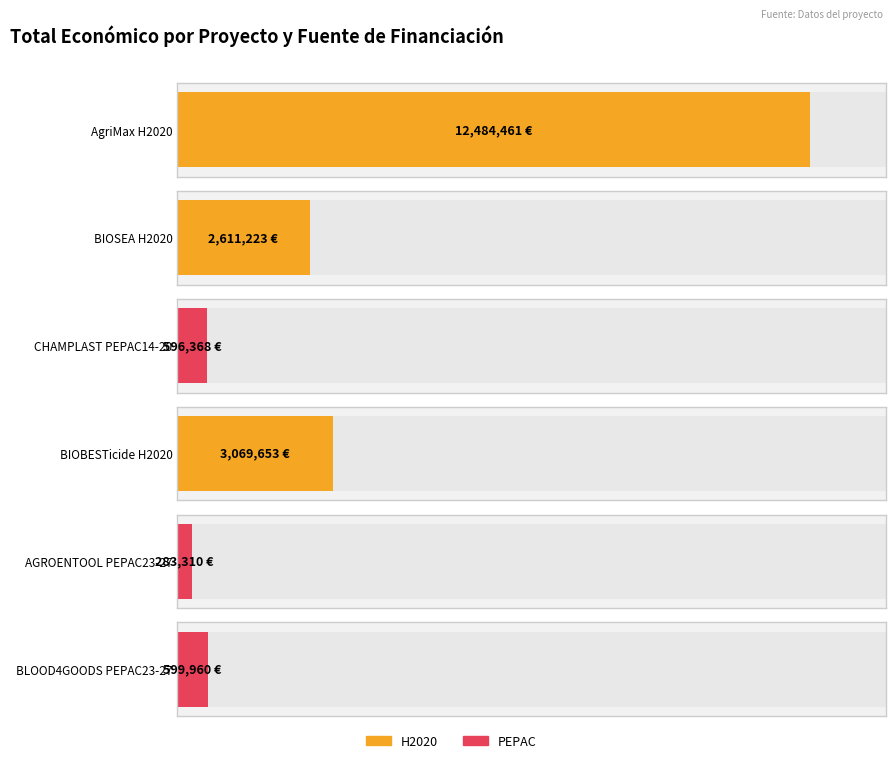

What is the difference between the maximum and minimum values?

12201151